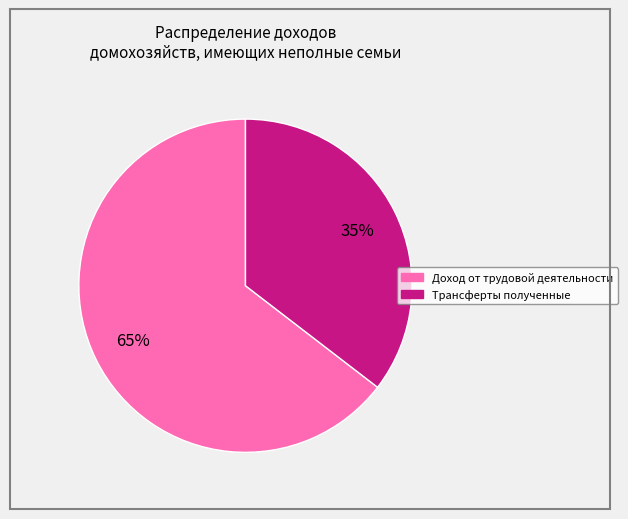

To the nearest percent, what is the average slice percentage?

50%